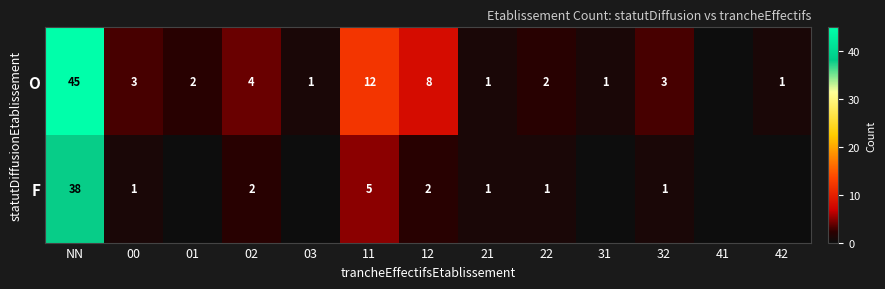

What is the sum of the O values at 21 and 32?

4